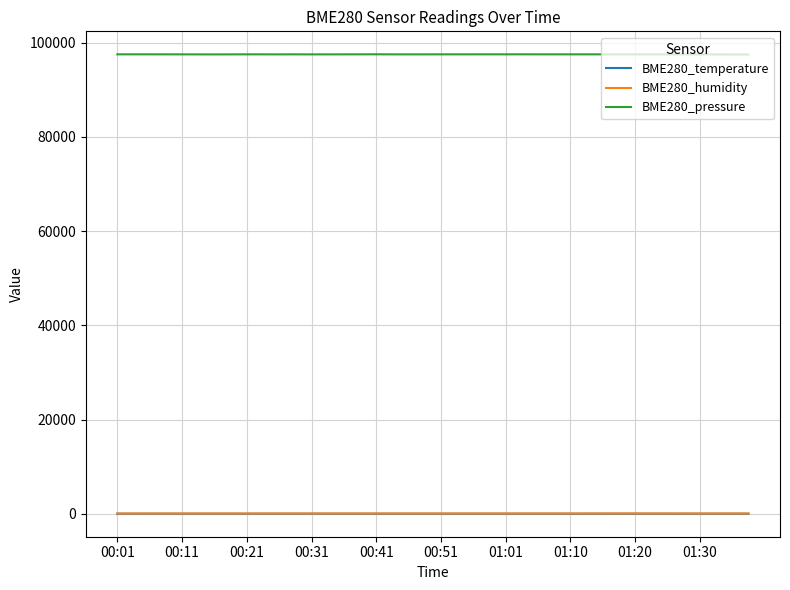

Which series has the largest total across all categories?

BME280_pressure